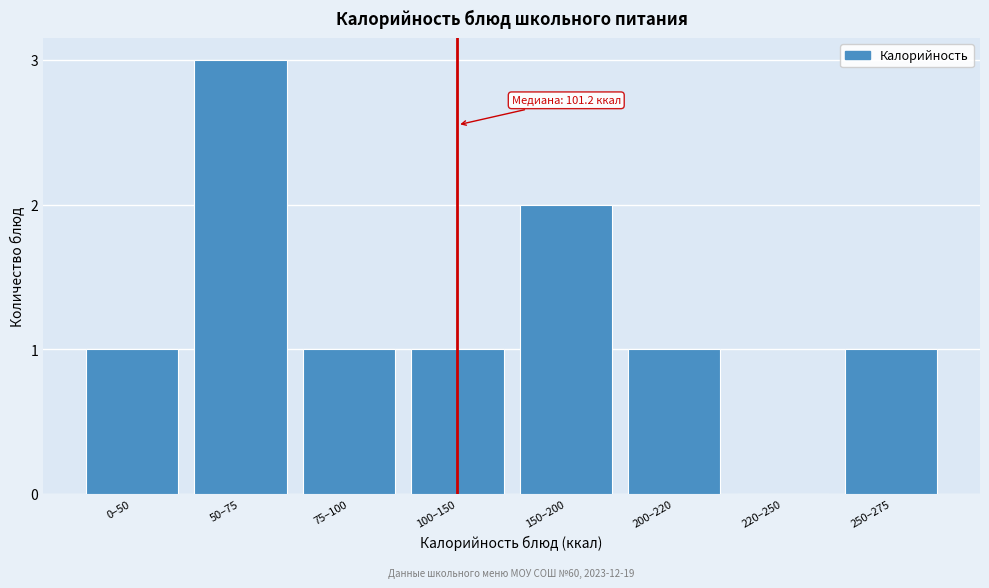

Reading left to right, list all the values displayed in this chart.

0–50=1	50–75=3	75–100=1	100–150=1	150–200=2	200–220=1	220–250=0	250–275=1